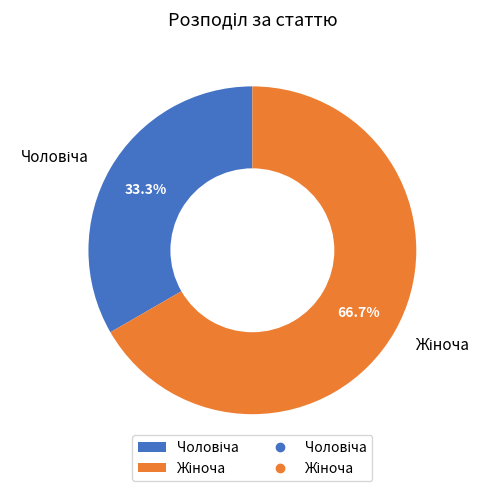

Does any single category account for the majority?

Yes